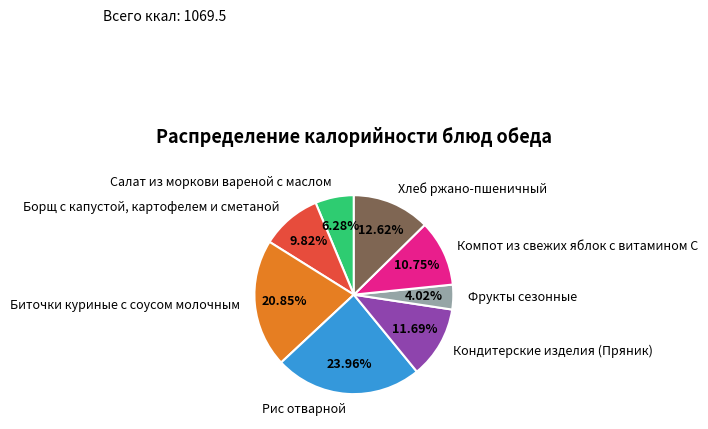

Which slice is the largest?

Рис отварной